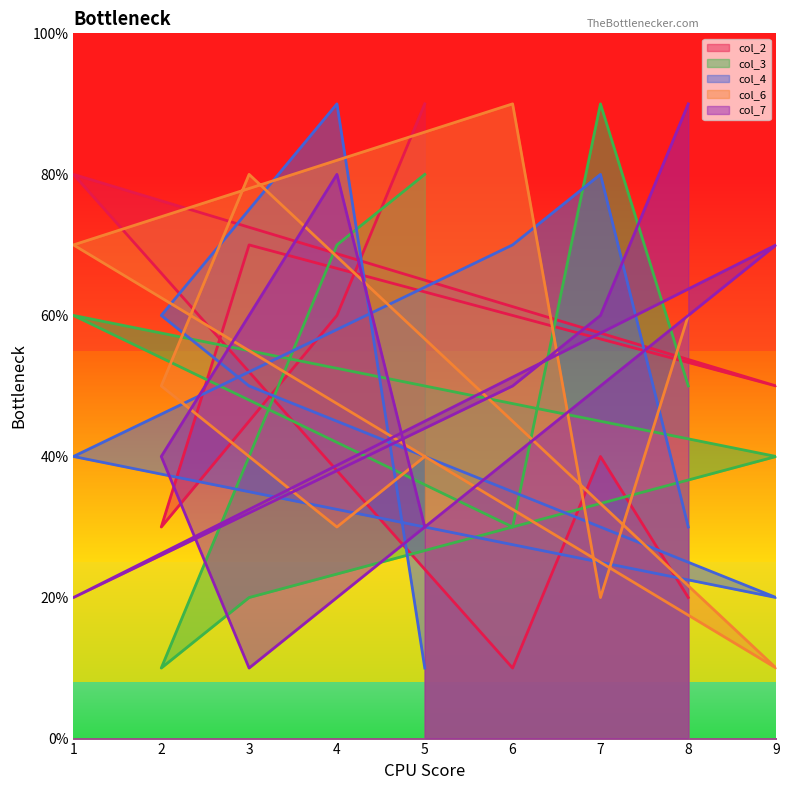

Which series changed the most between 2 and 3?

col_2